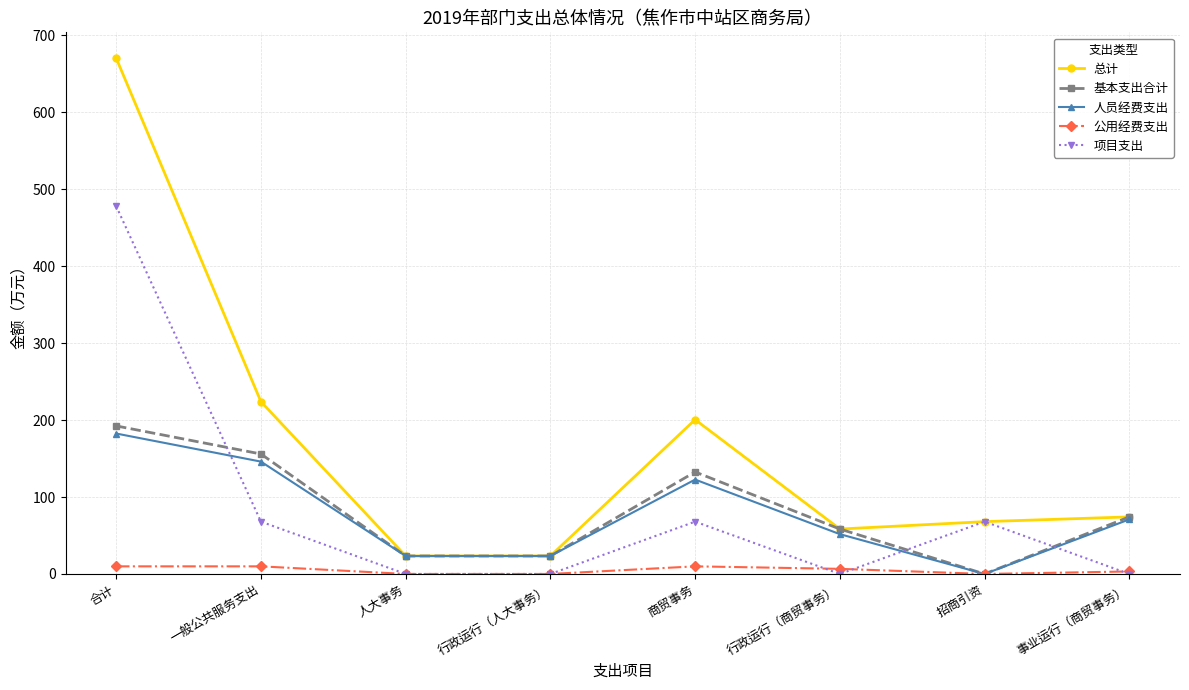

What is the difference between the maximum and minimum values in the 公用经费支出 series?

9.9